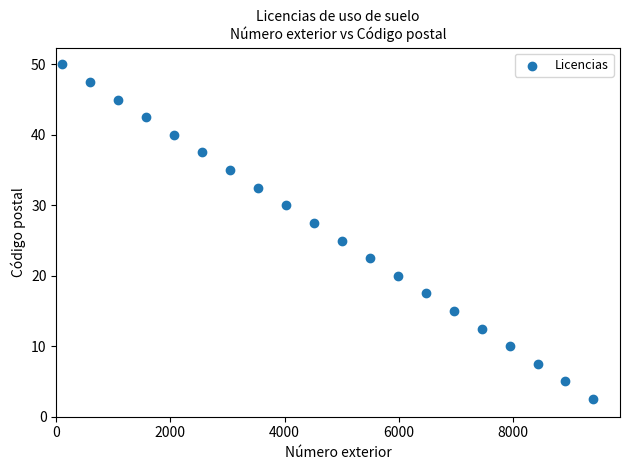

What is the range of Y values (max minus min)?

47.5